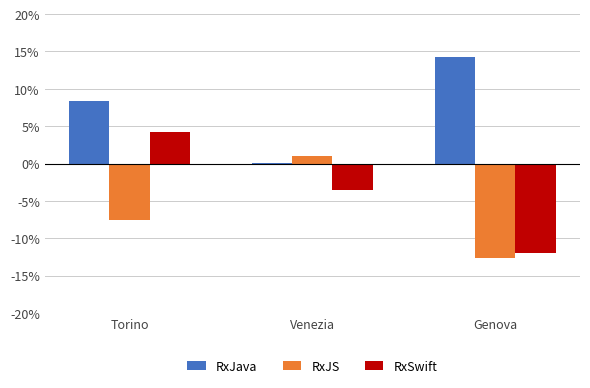

The RxJava series shows 14.3 at Genova. True or false?

True